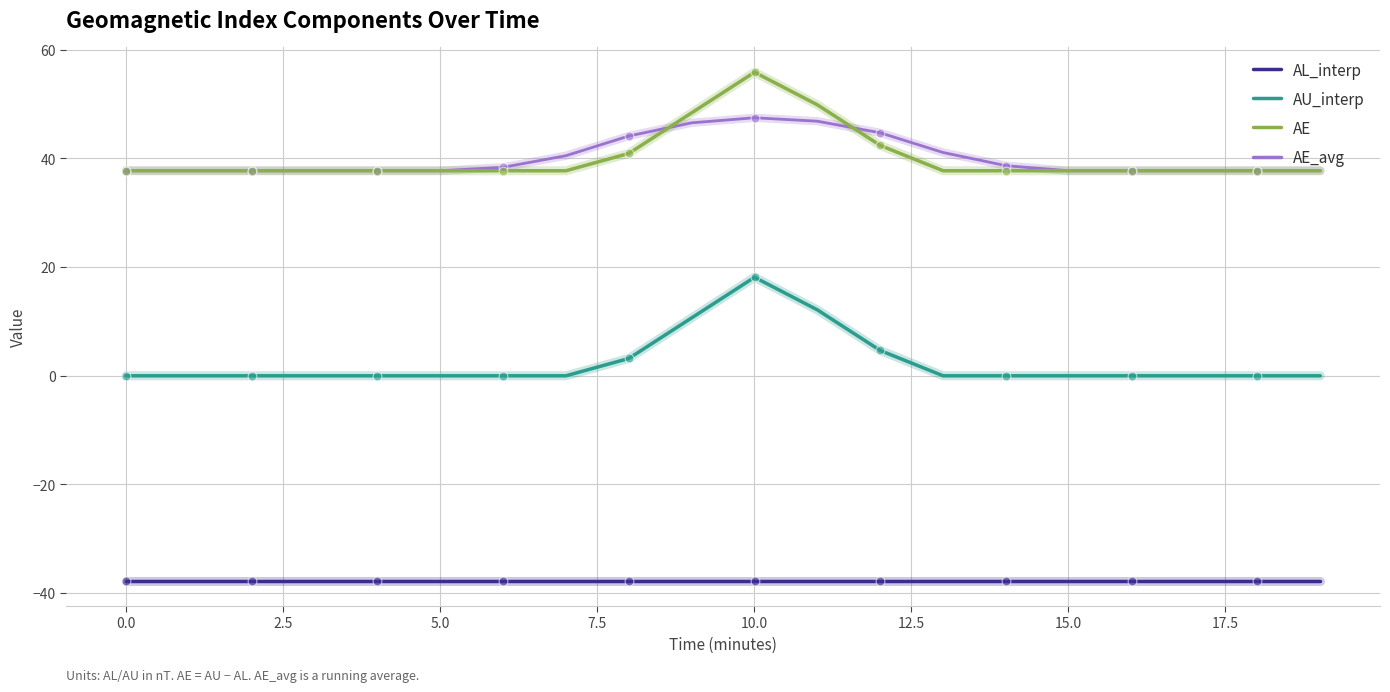

What is the highest value of the AU_interp series?

18.1